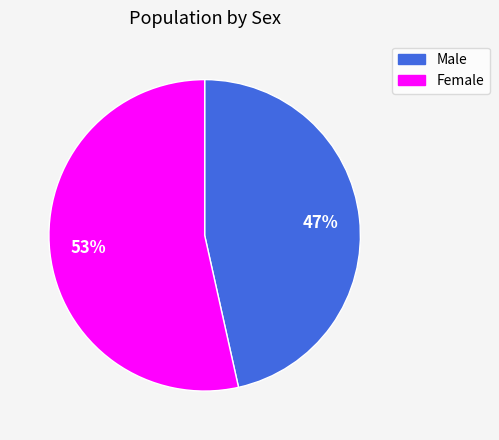

To the nearest percent, what portion does Male represent?

47%